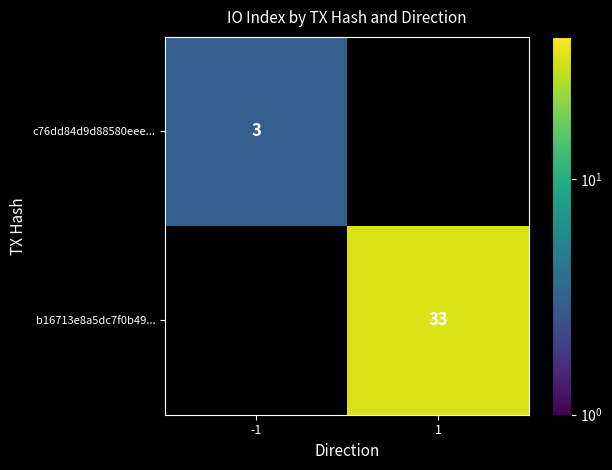

Which label corresponds to the largest value in the chart?

1